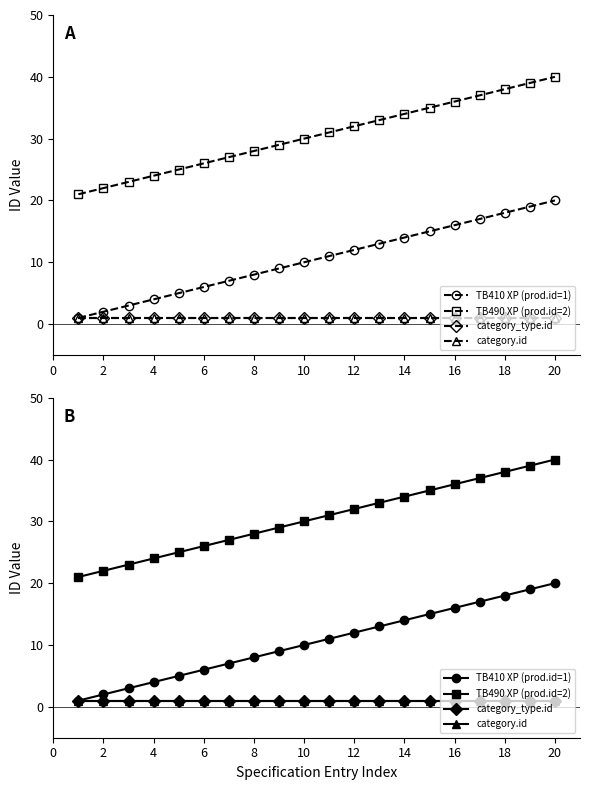

Does the chart have visible grid lines?

No